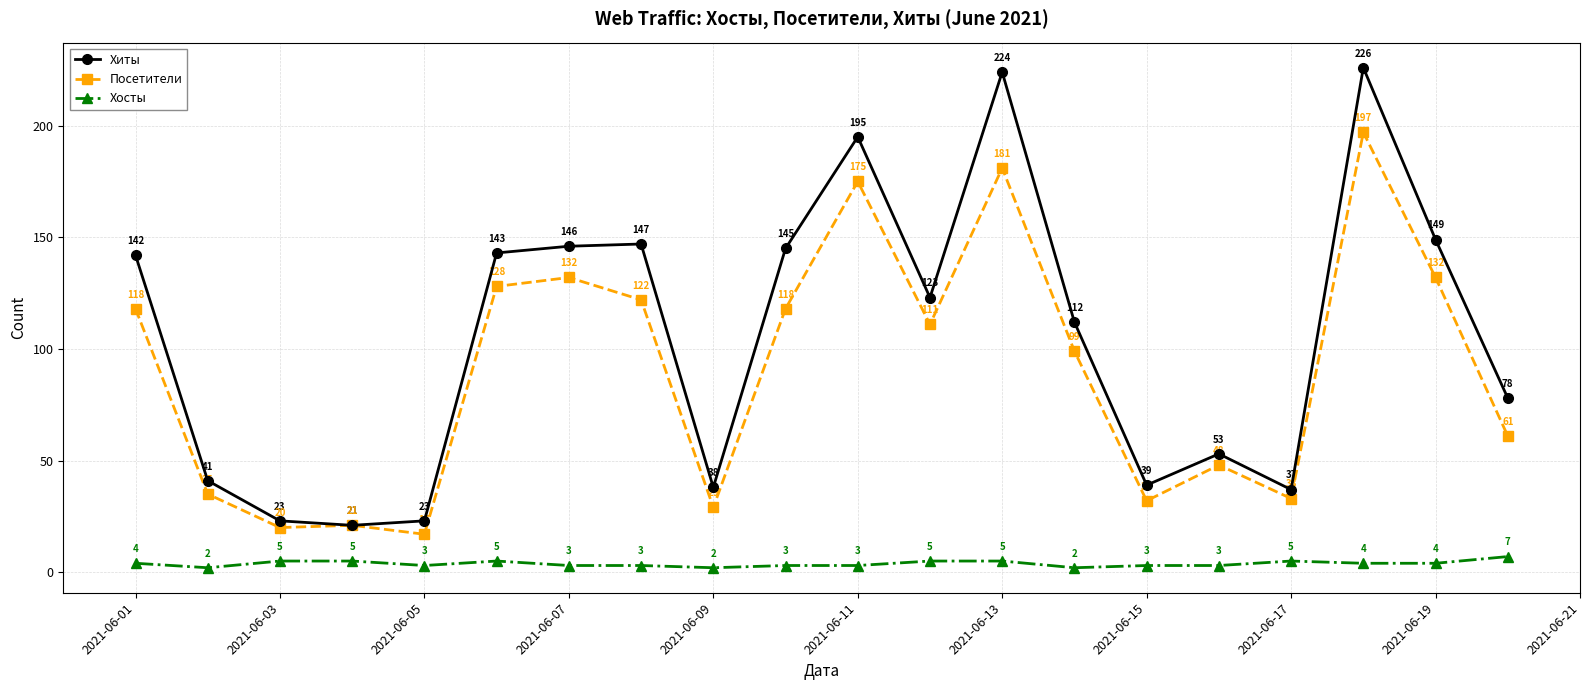

What are all the series names shown in the legend?

Хиты, Посетители, Хосты